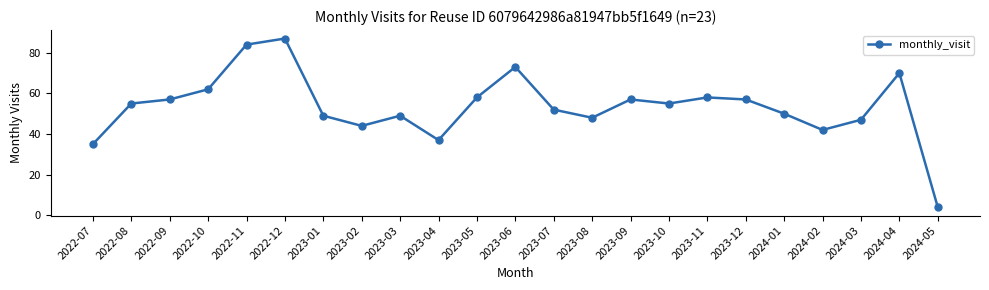

What is the value of the 23rd point from the left?

4